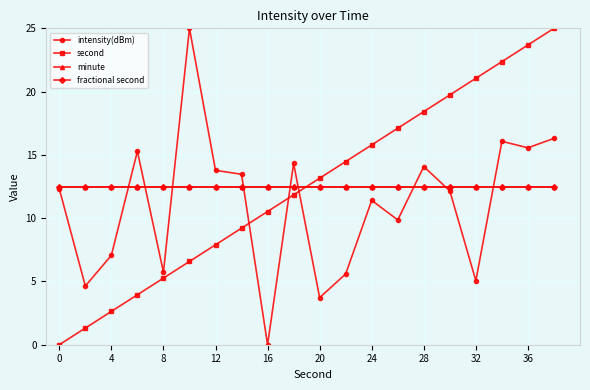

True or false: intensity(dBm) has more than 1 points higher than both neighbors.

True